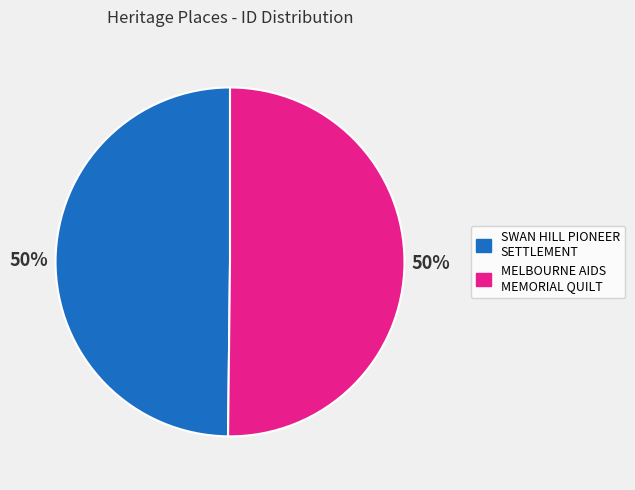

To the nearest percent, what is the average slice percentage?

50%